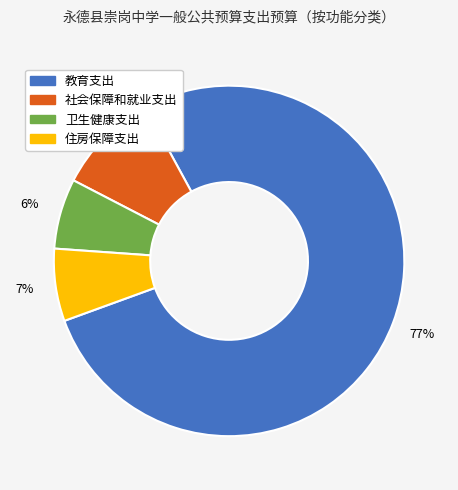

What is the largest slice in the pie chart?

教育支出